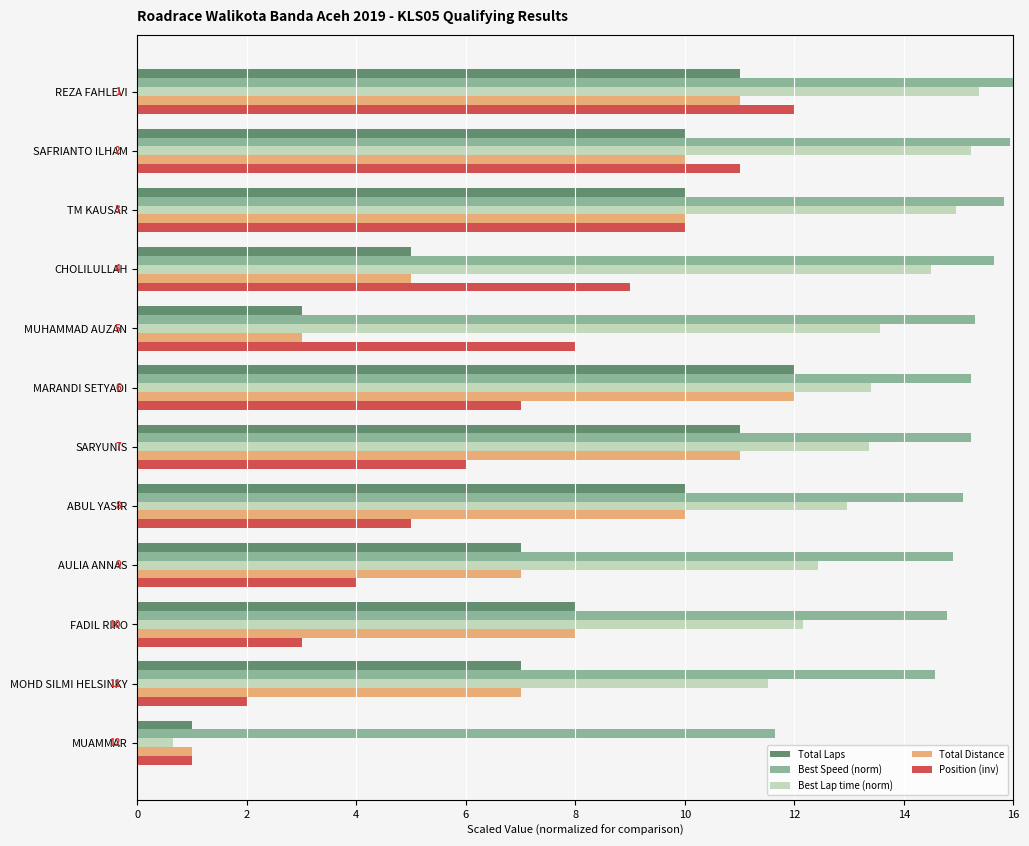

What is the sum of all Total Laps values?

95.0